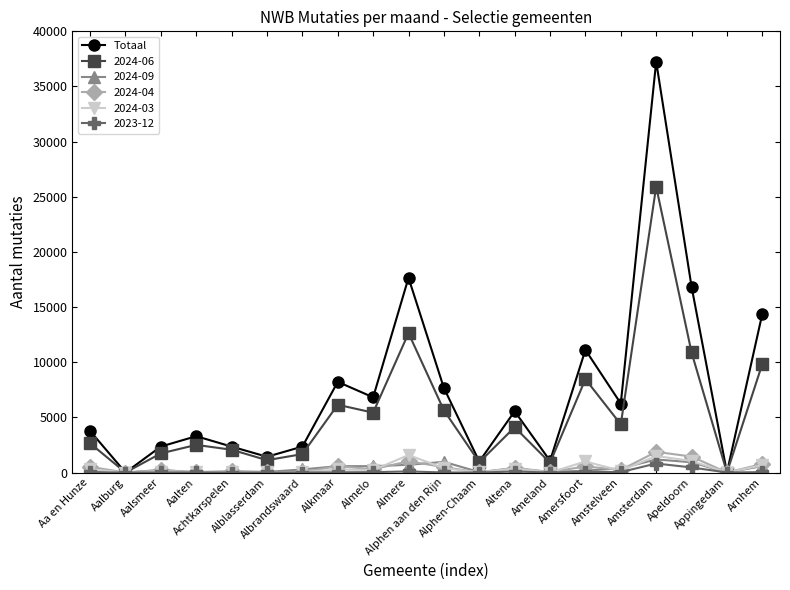

What is the greatest value displayed?

37256